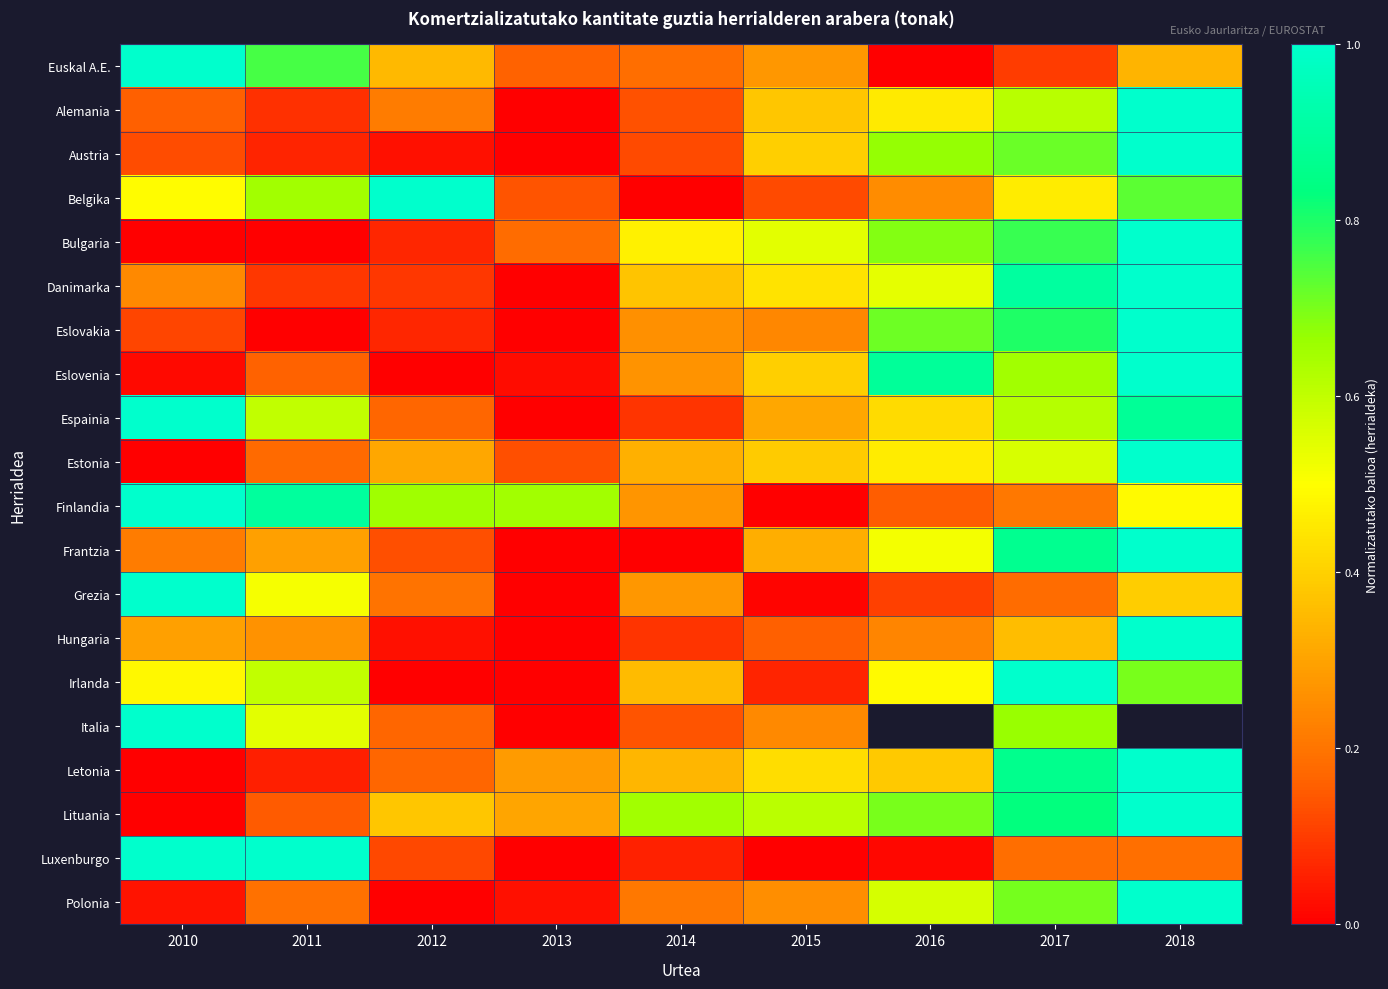

Which category has the lowest value across all series?

2016